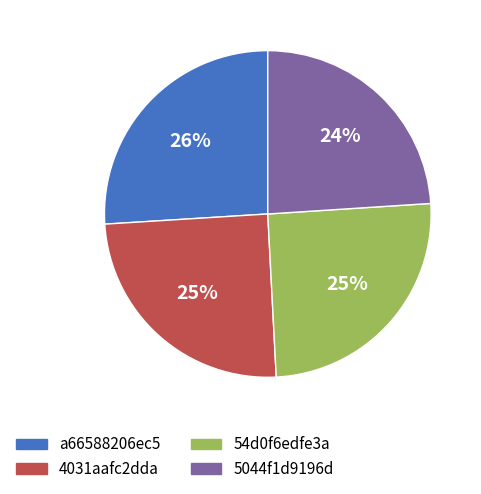

True or false: 5044f1d9196d accounts for 11% of the total.

False